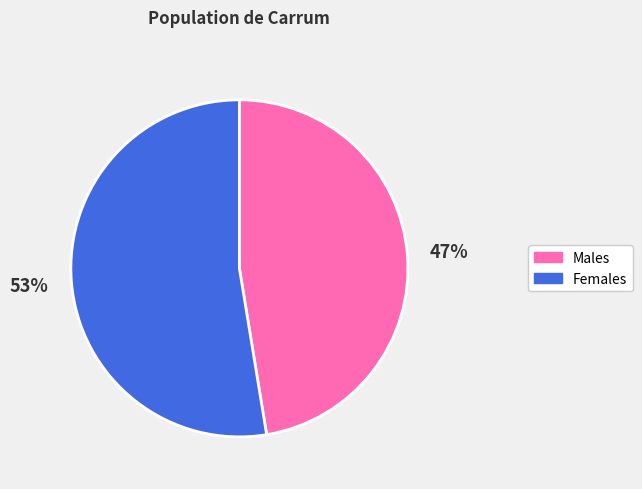

Approximately how many times larger is the value at Males compared to Females?

0.9